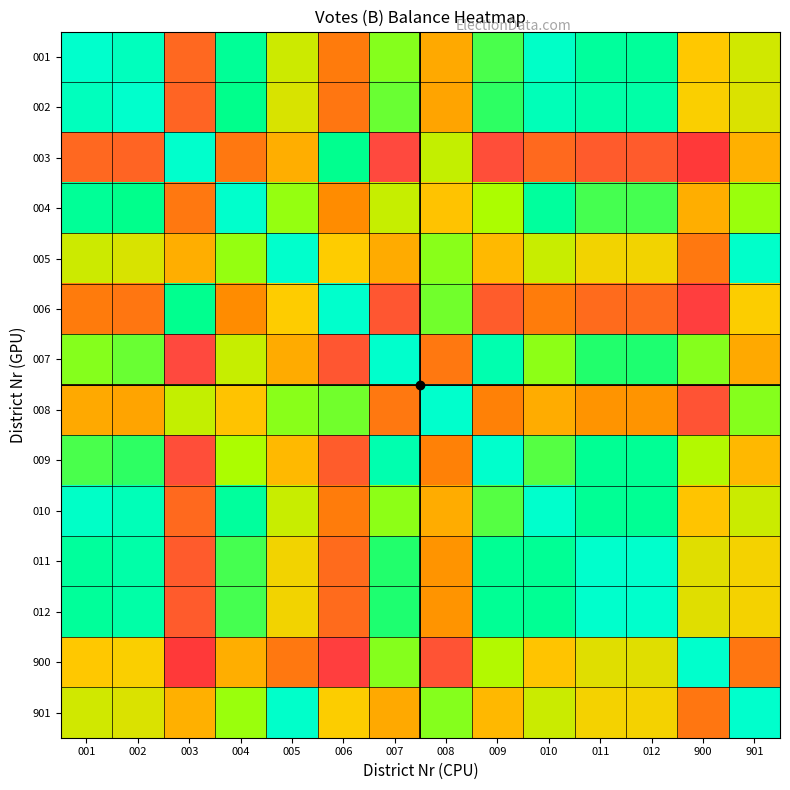

At how many categories does at least one series exceed 0?

14